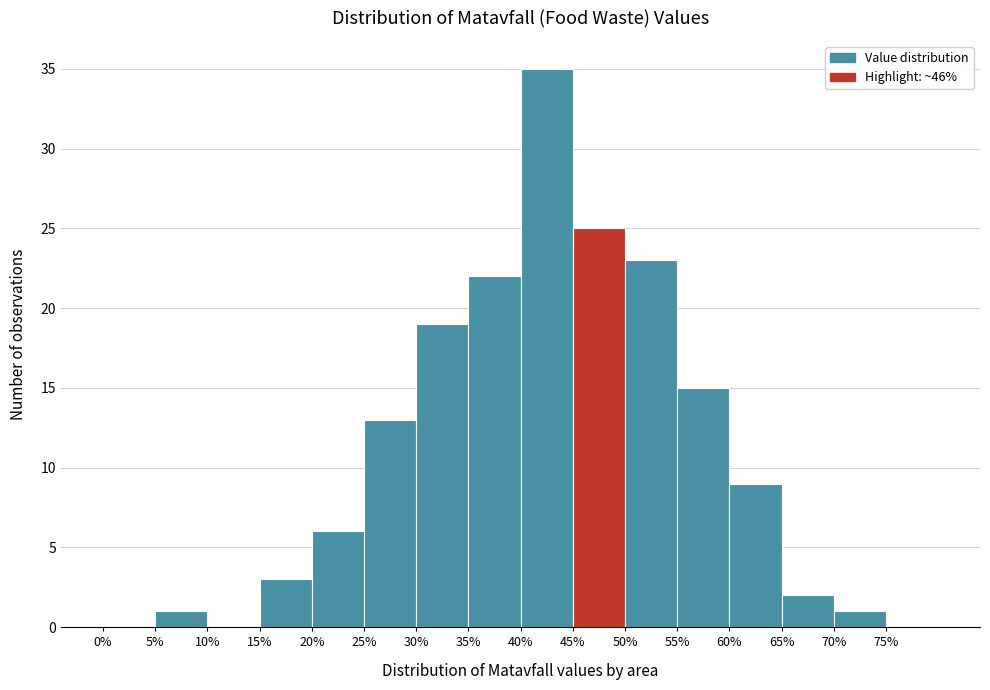

Over which range of the x-axis is the bar tallest?

40 to 45